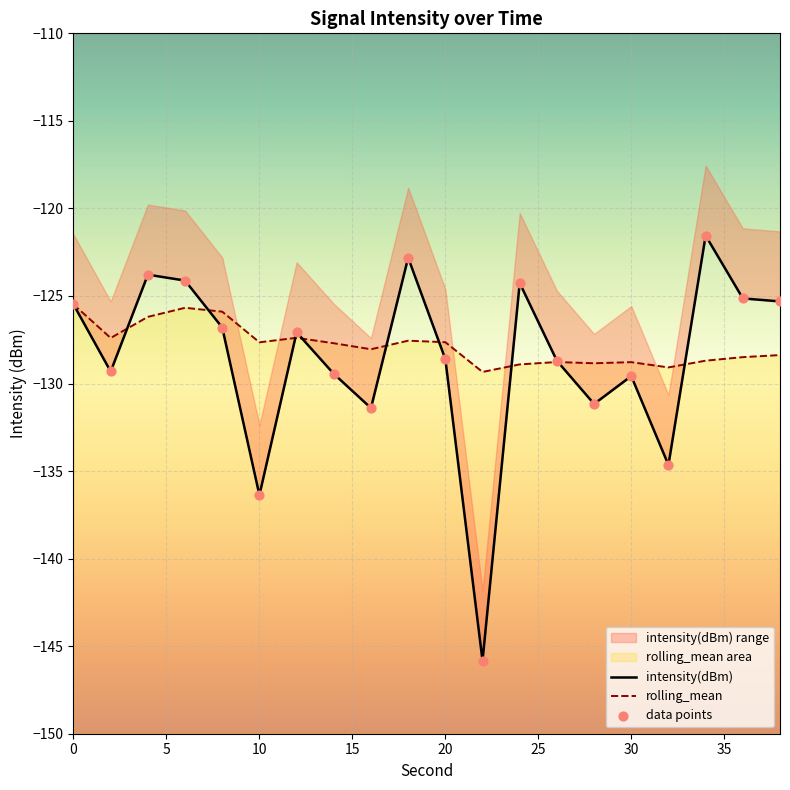

Which series contains the highest Y value?

intensity(dBm)